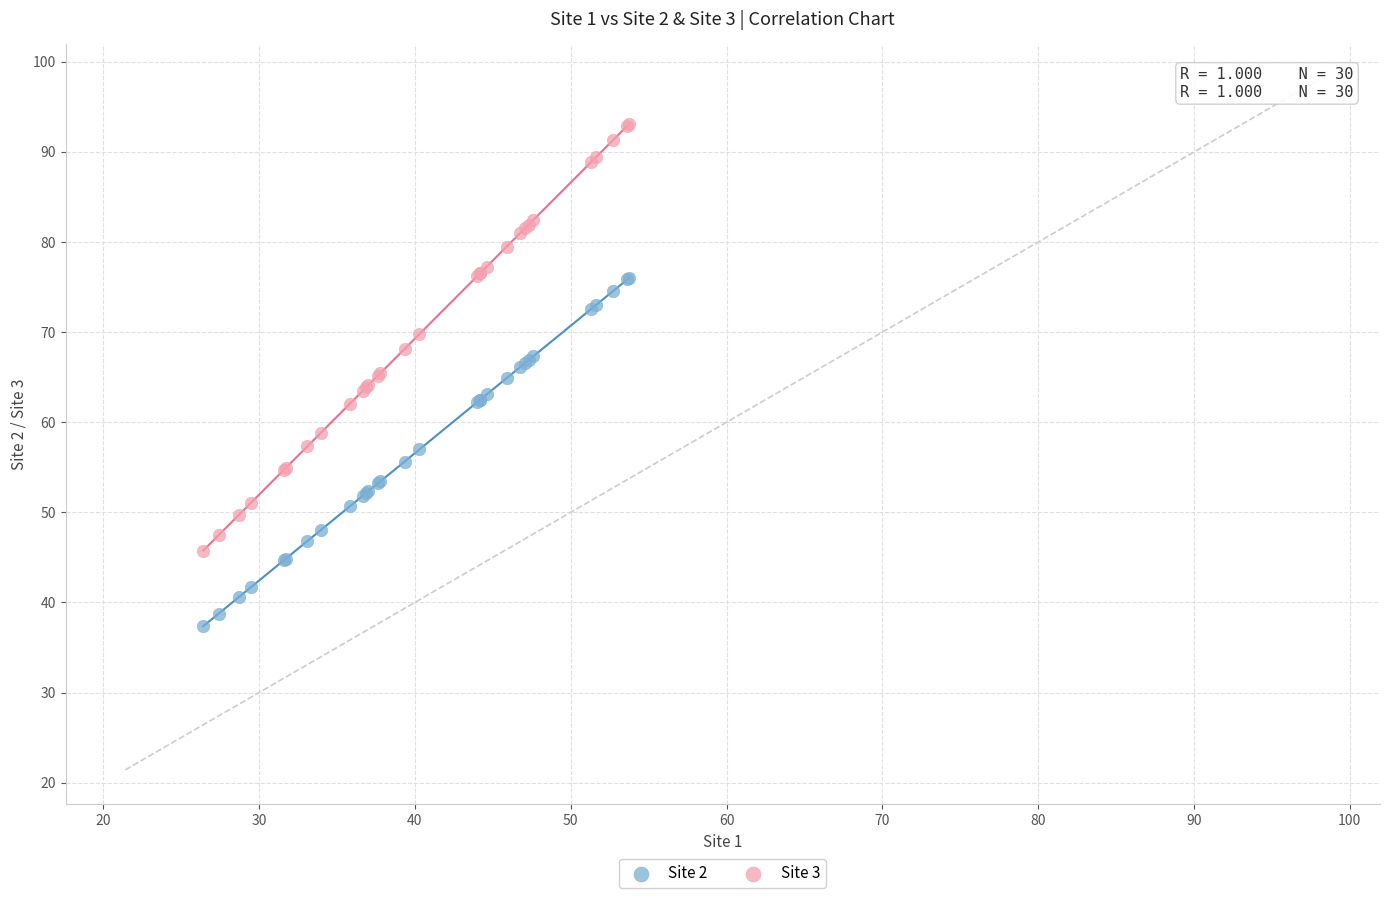

What are all the series names shown in the legend?

Site 2, Site 3